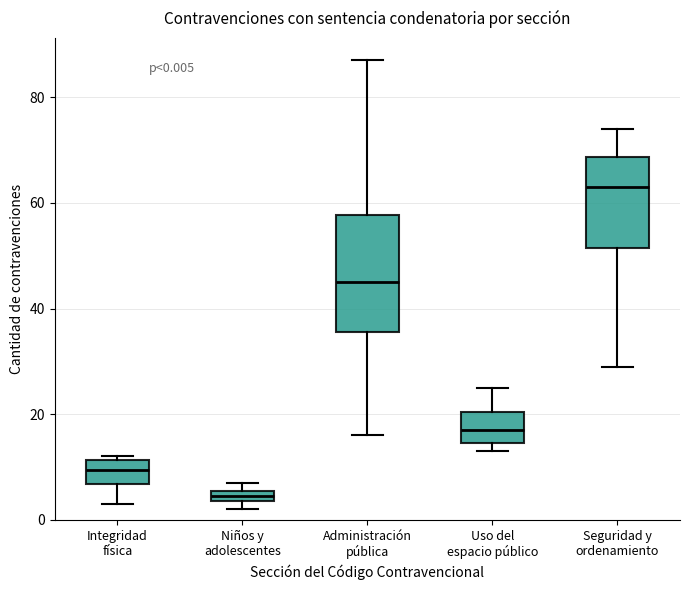

Which box's median line is the highest?

Seguridad y ordenamiento